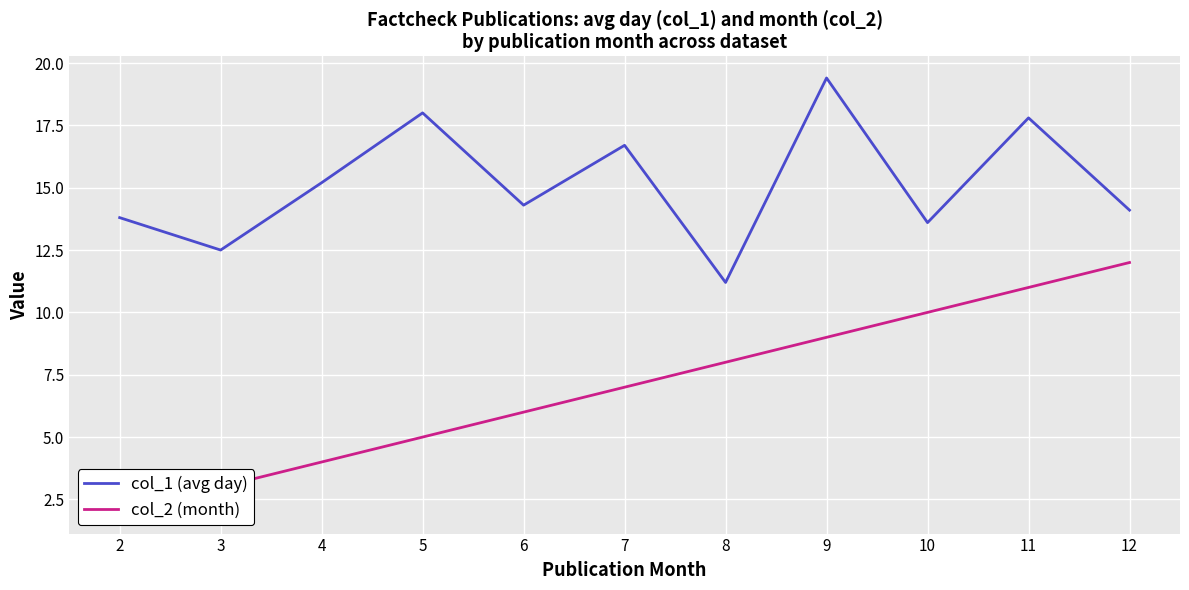

Which has a higher value, 2 or 7?

7